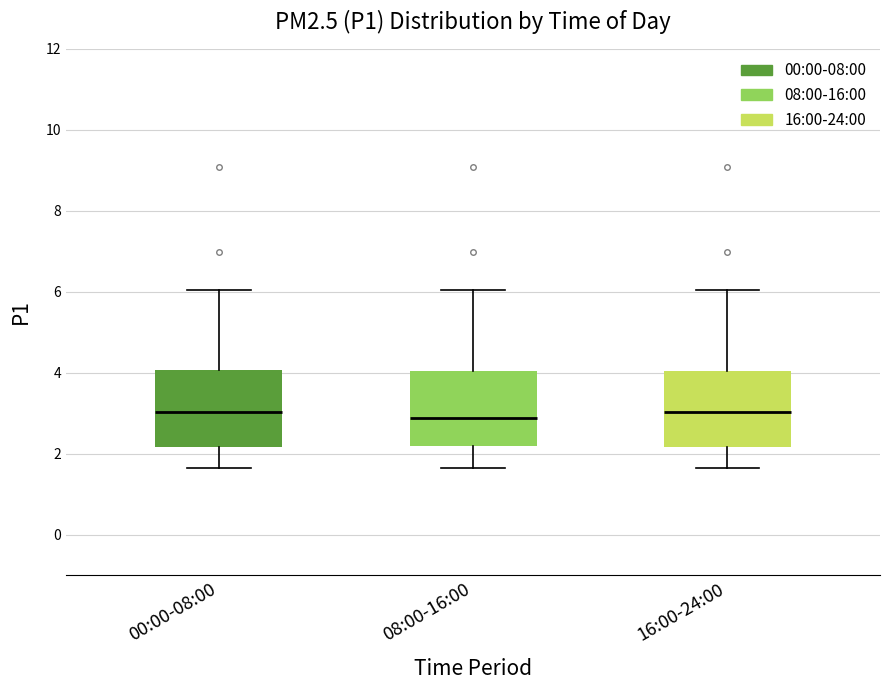

Reading left to right, read every box against the y-axis: the position of its median line, the range the box covers, and the ends of its whiskers. The values are not printed on the chart, so give them approximately, as read against the axis.

00:00-08:00: median 3.0, box 2.2 to 4.0, whiskers 1.6 to 6.0
08:00-16:00: median 2.8, box 2.2 to 4.0, whiskers 1.6 to 6.0
16:00-24:00: median 3.0, box 2.2 to 4.0, whiskers 1.6 to 6.0